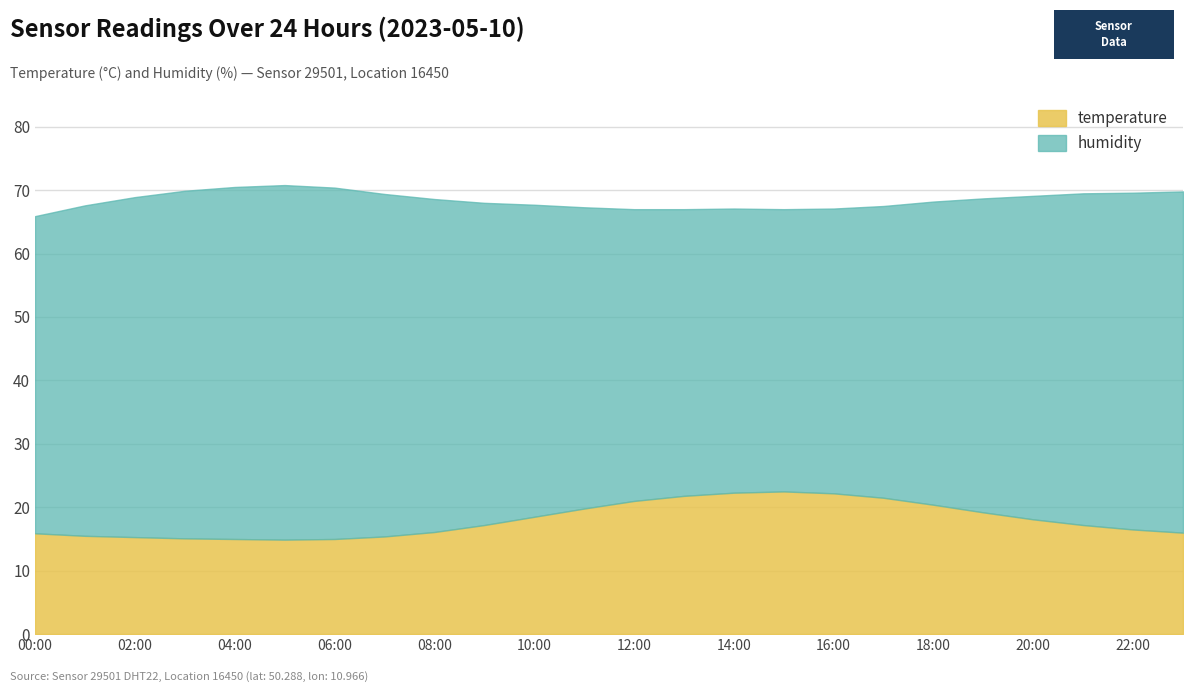

What is the sum of the temperature values at 18:00 and 08:00?

36.5